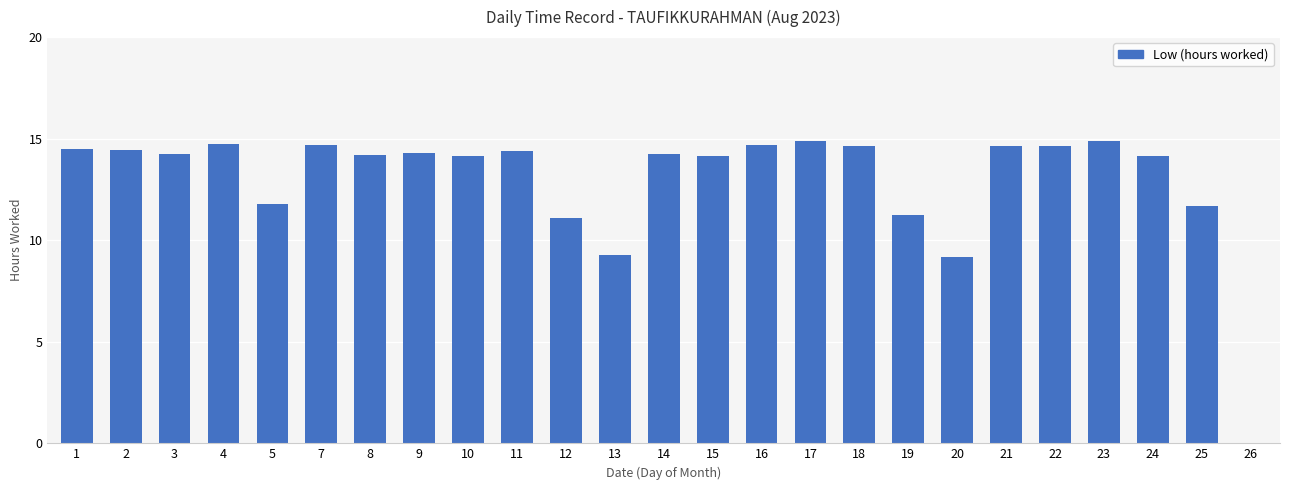

Are the bars grouped side by side (vs. stacked)?

No